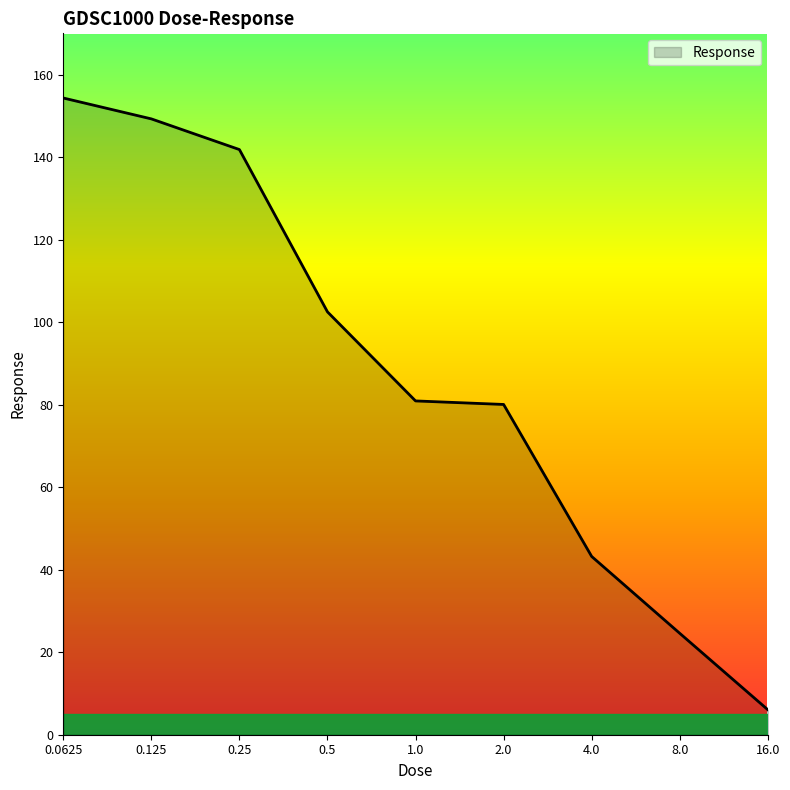

What is the greatest value displayed?

154.3